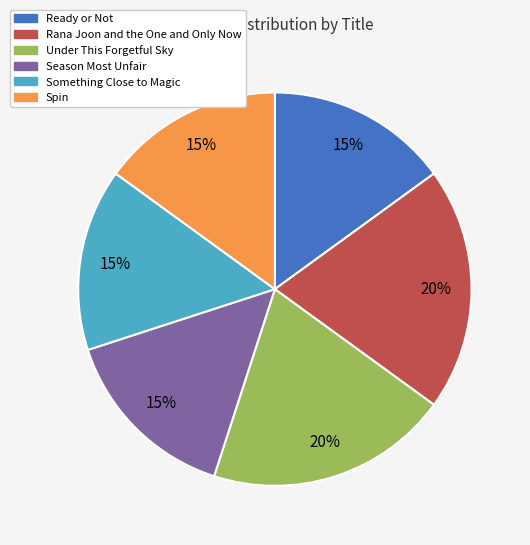

Is it true that Spin is 22% of the pie?

False